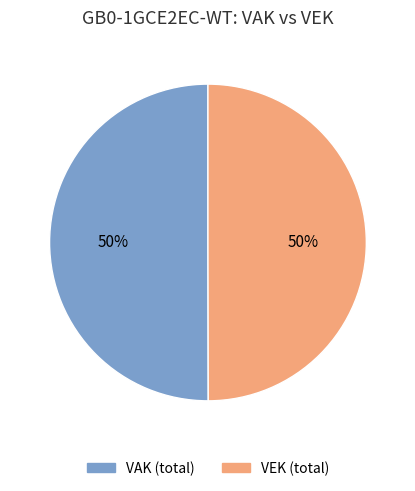

True or false: VAK (total) accounts for 50% of the total.

True